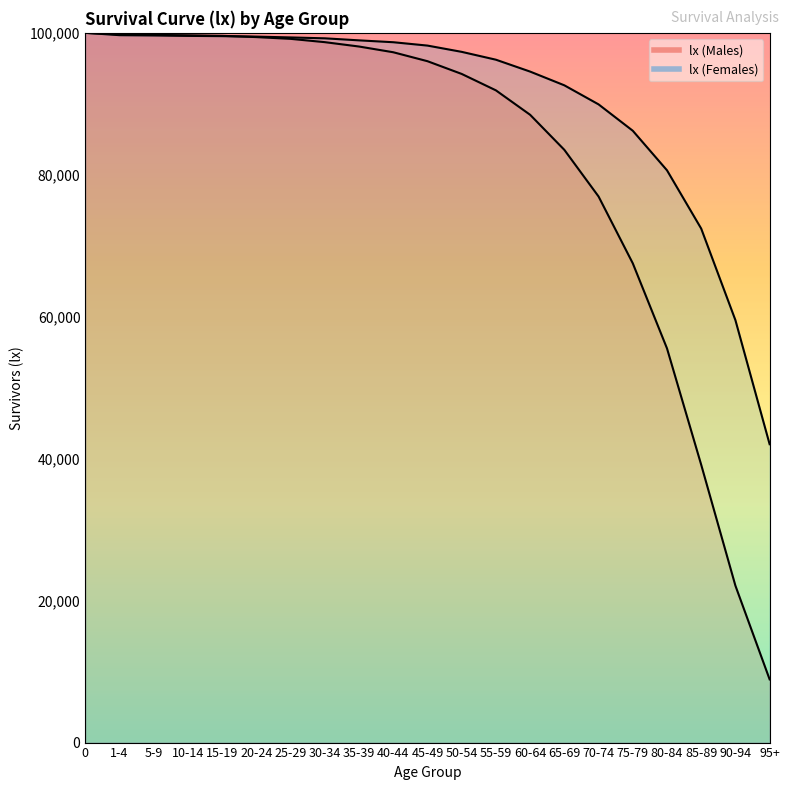

True or false: lx (Females) and lx (Males) intersect in this chart.

True